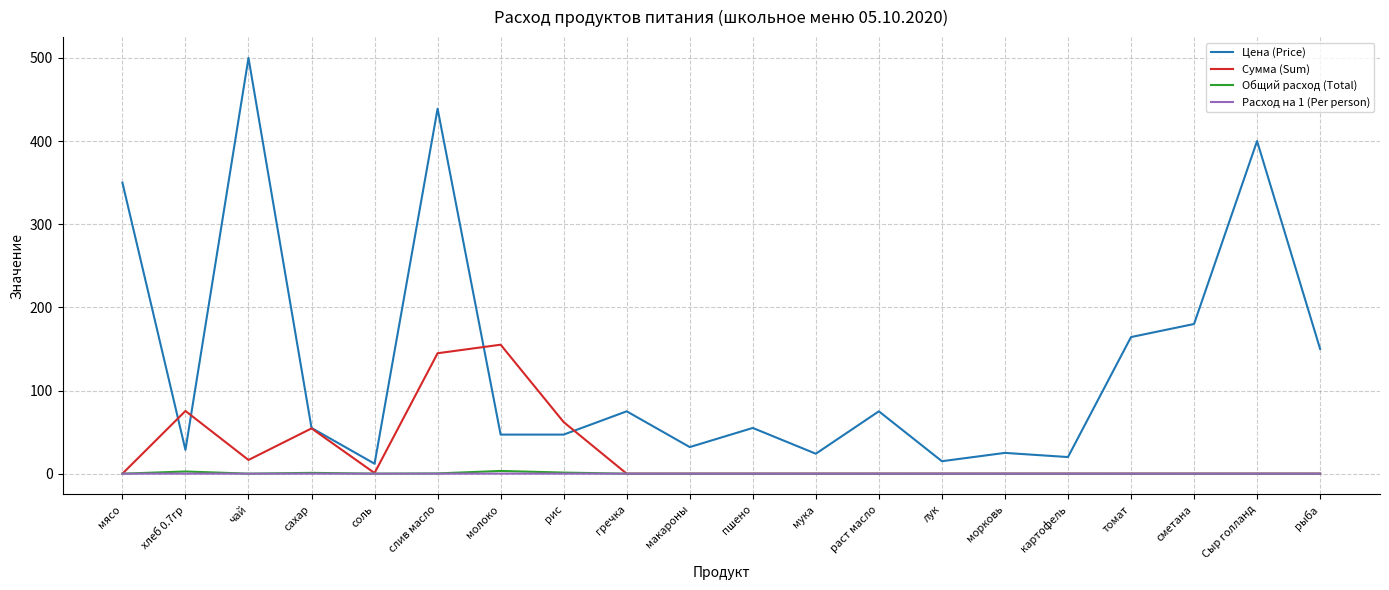

Is it true that Сумма (Sum) equals 74.9 at мясо?

False